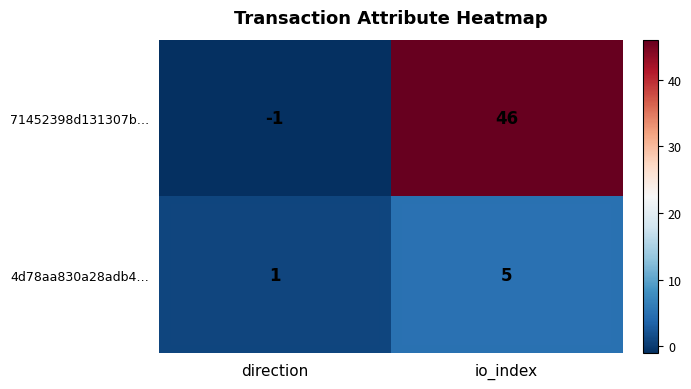

Rank the series at io_index from lowest to highest value.

4d78aa830a28adb4…, 71452398d131307b…